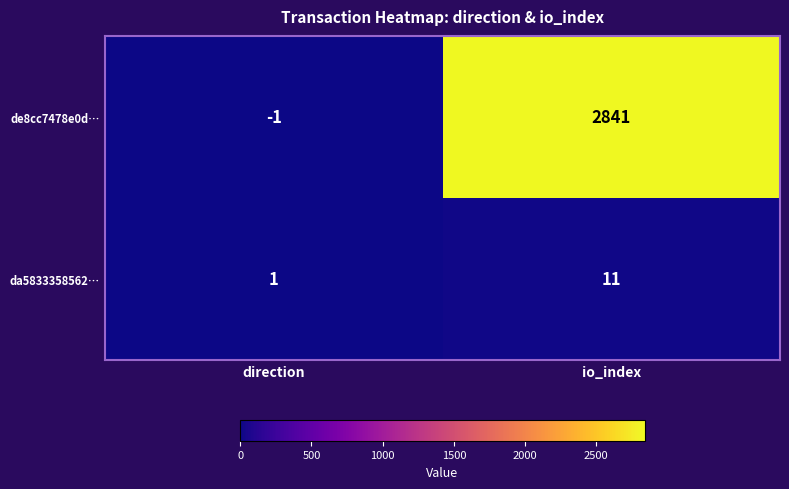

What is the approximate value of da5833358562… at io_index, to the nearest 5?

10